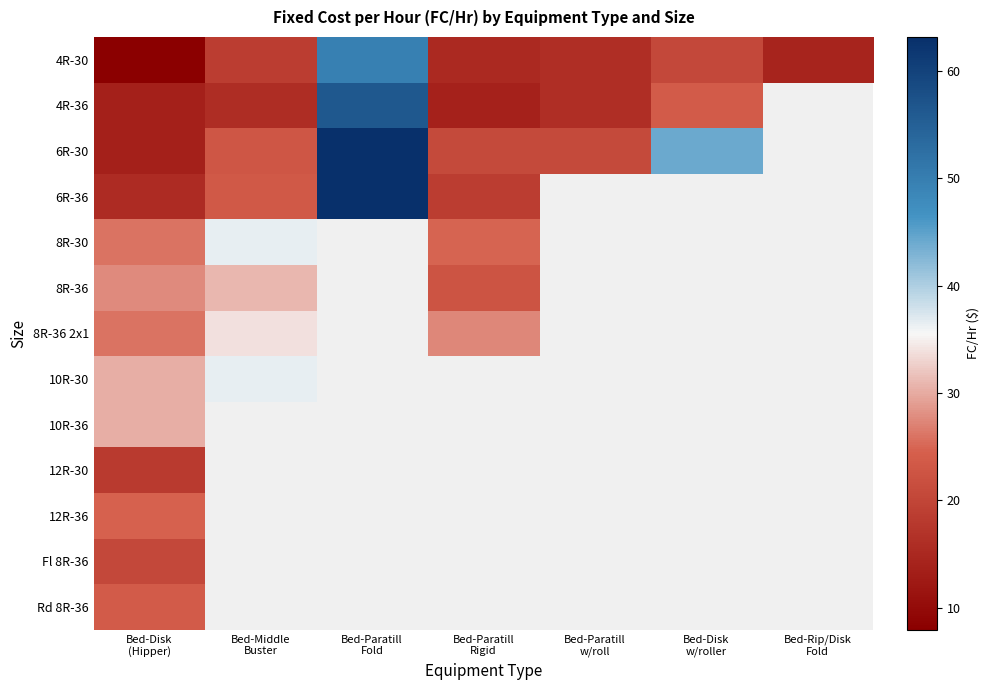

Where is 8R-36 nearest to the value 26?

Bed-Disk (Hipper)